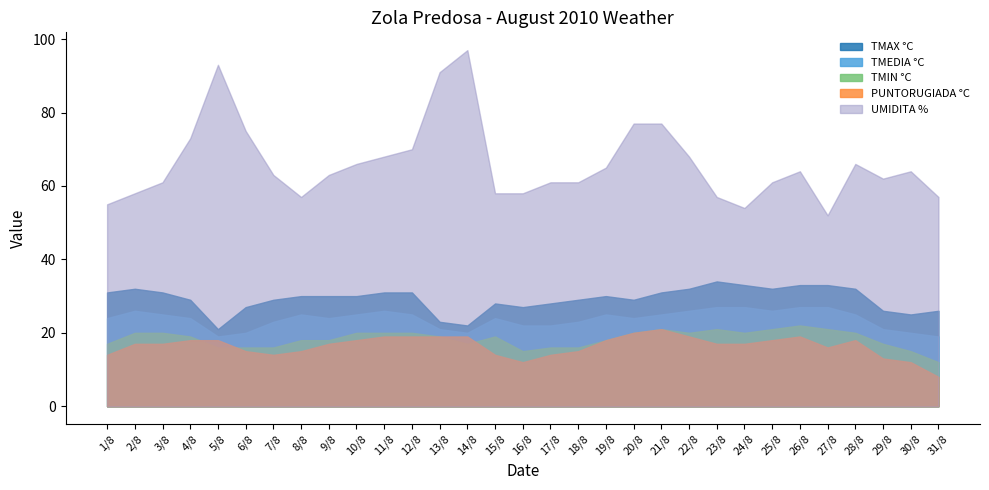

True or false: TMIN °C and TMAX °C intersect in this chart.

False